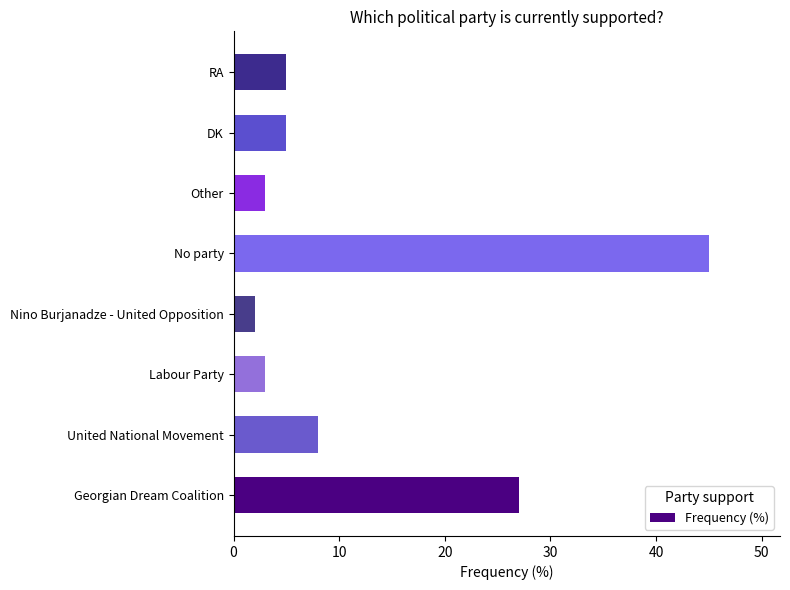

What is the change in value from United National Movement to Labour Party?

-5